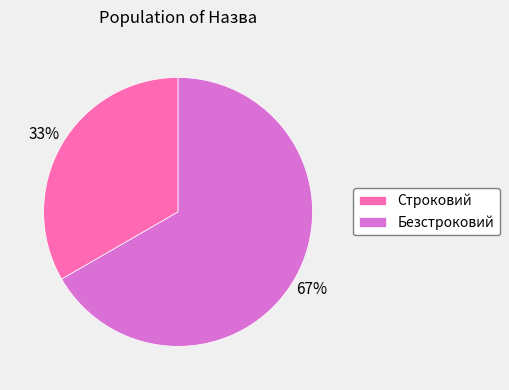

Do Безстроковий and Строковий together represent more than half of the pie?

Yes